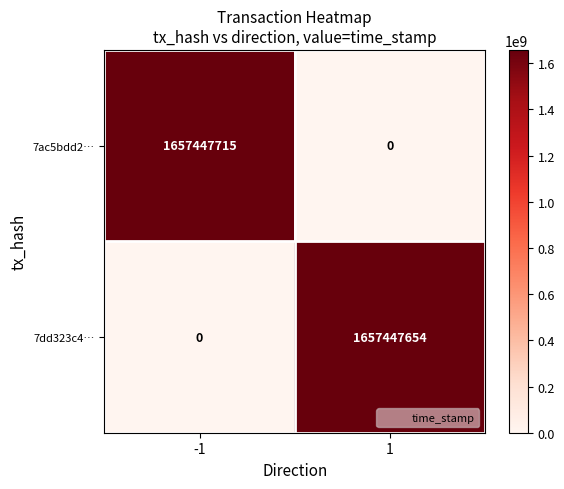

What is the total value across all series at 1?

1657447654